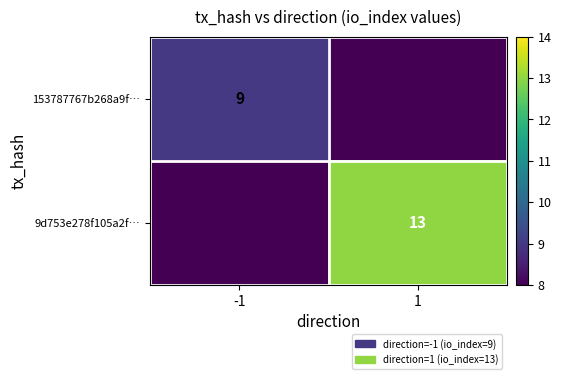

The value of 153787767b268a9f… at -1 is 3. True or false?

False